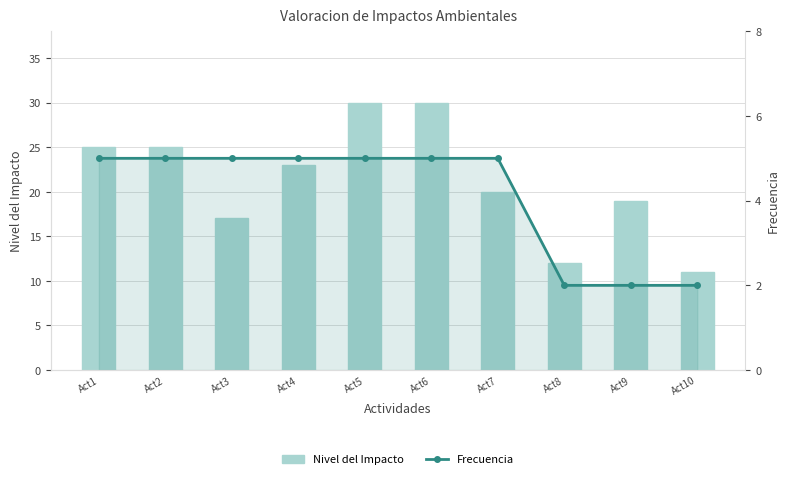

Does the chart contain stacked bars?

No